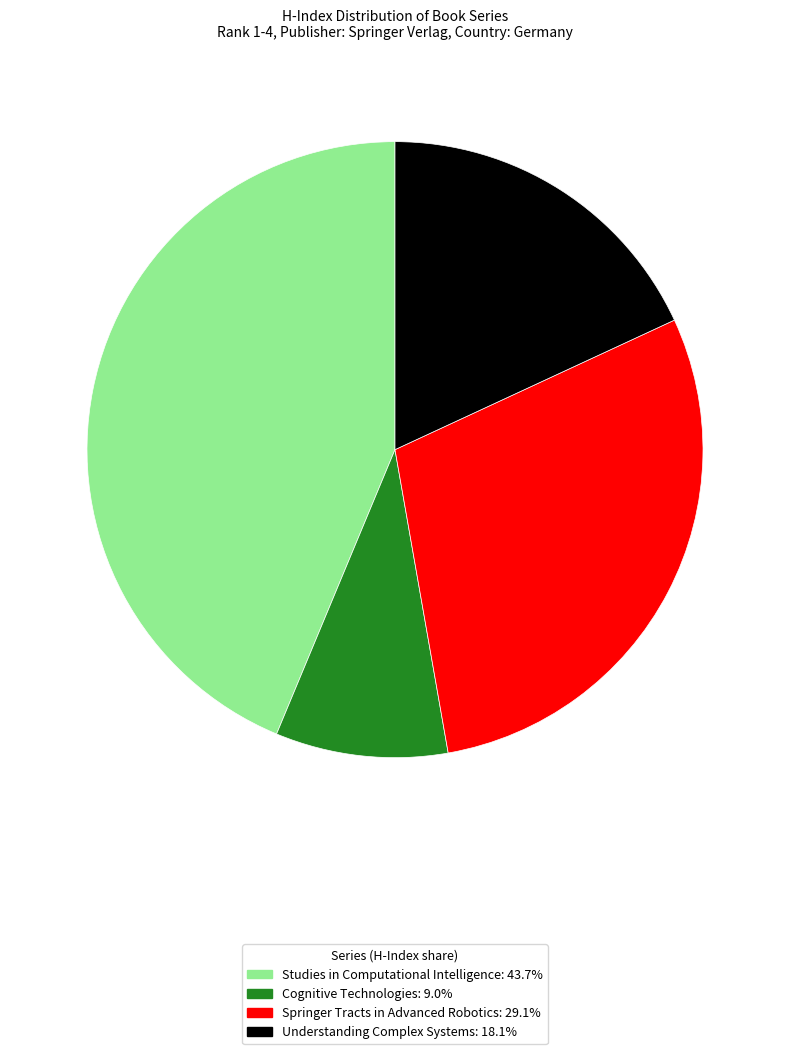

Rank the categories by value from lowest to highest.

Cognitive Technologies, Understanding Complex Systems, Springer Tracts in Advanced Robotics, Studies in Computational Intelligence